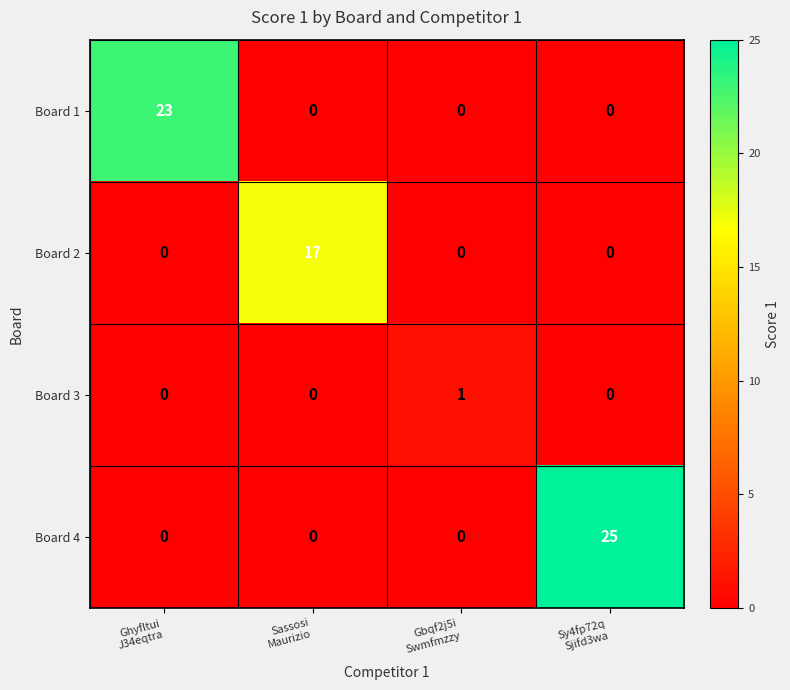

What is the greatest value displayed?

25